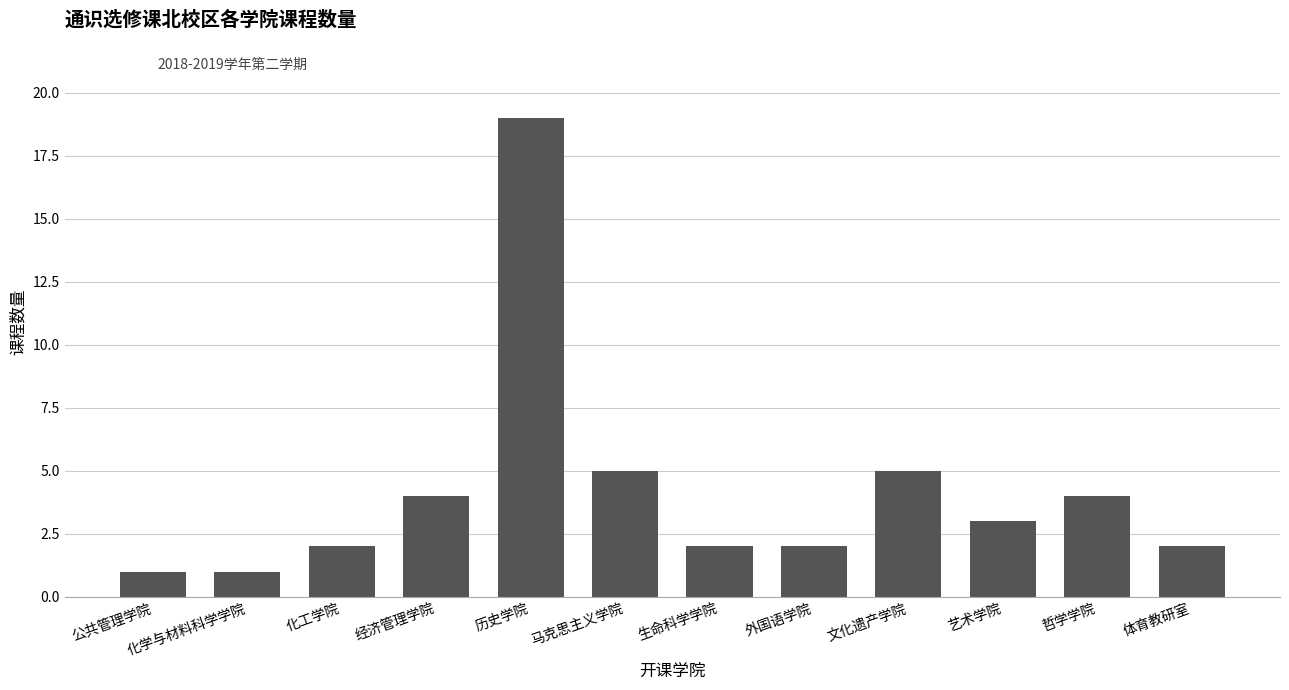

What is the smallest value displayed?

1